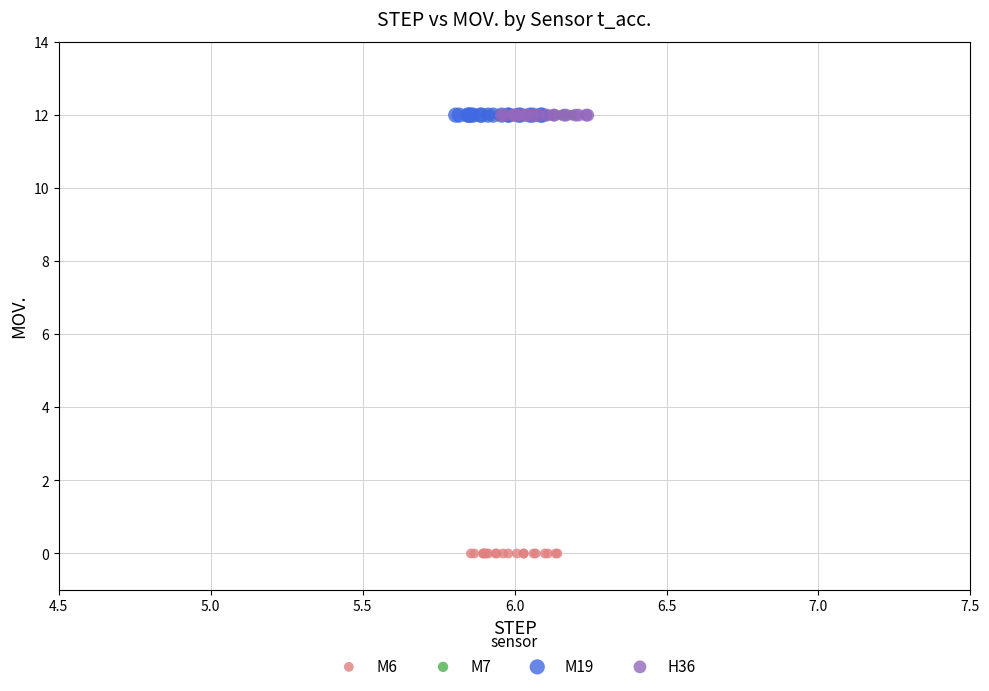

What are all the series names shown in the legend?

M6, M7, M19, H36